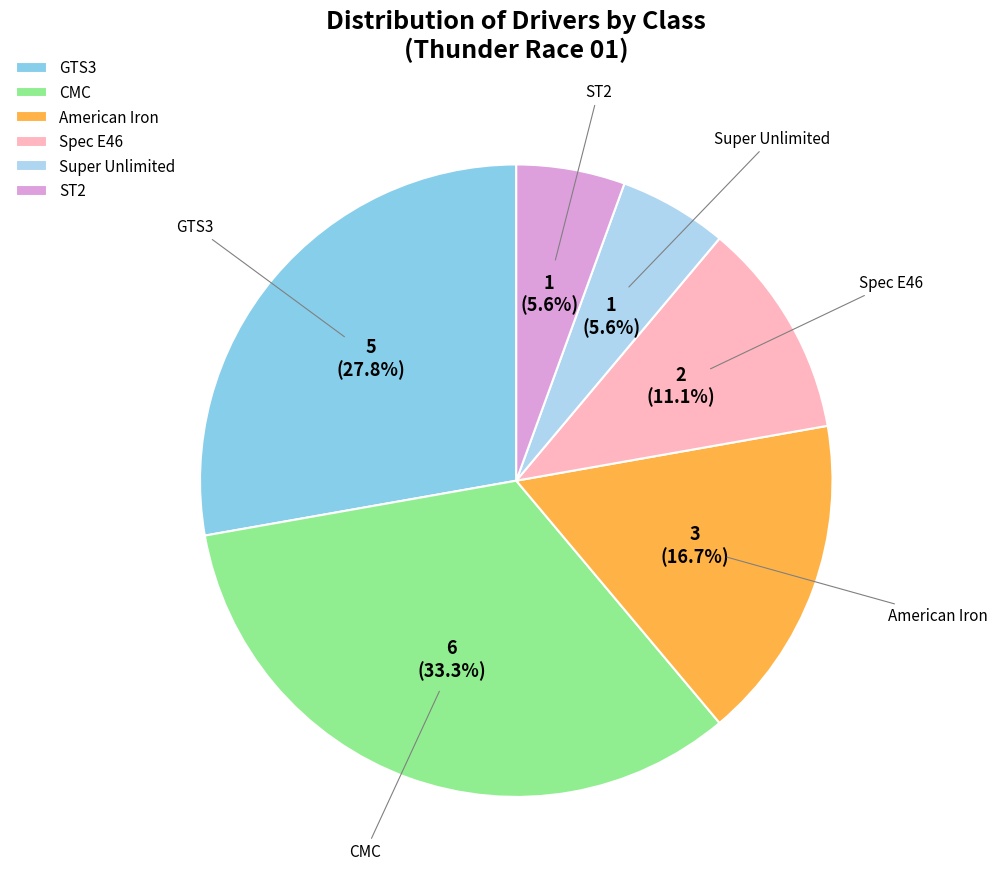

Does American Iron represent more than half of the total?

No